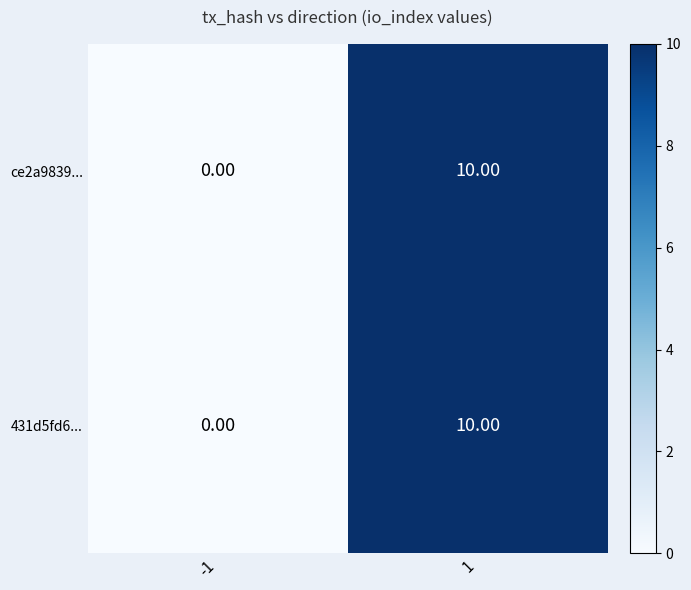

What is the difference between the 431d5fd6... values at -1 and 1?

10